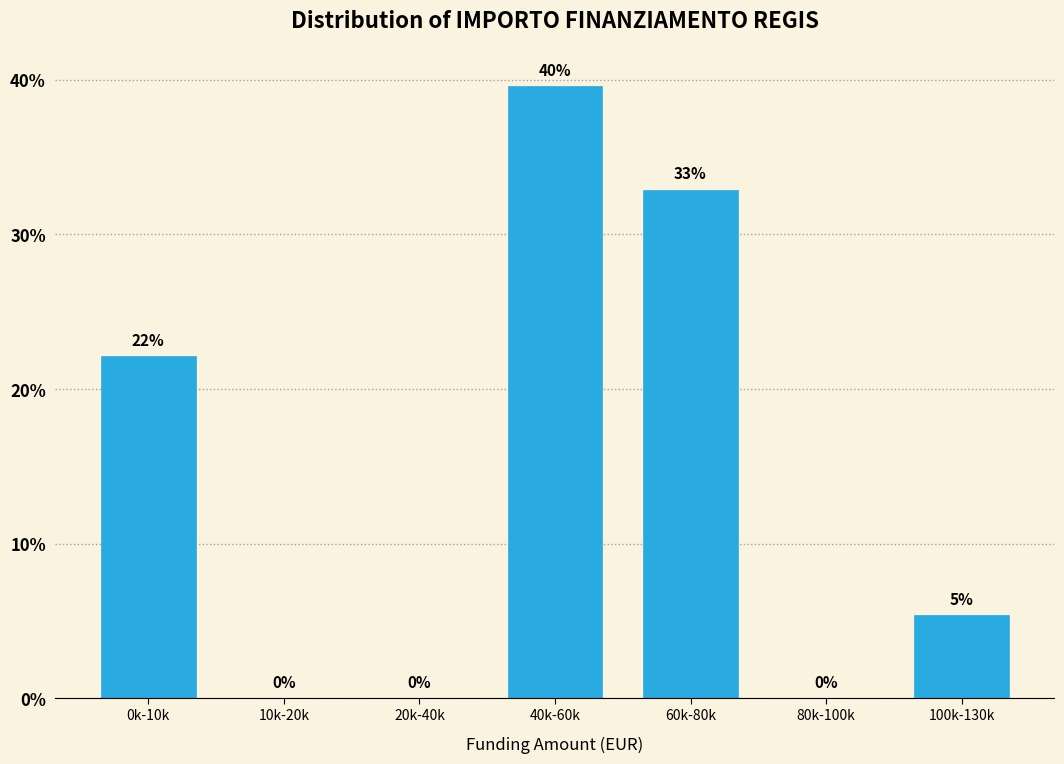

Between 60k-80k and 80k-100k, which is larger?

60k-80k